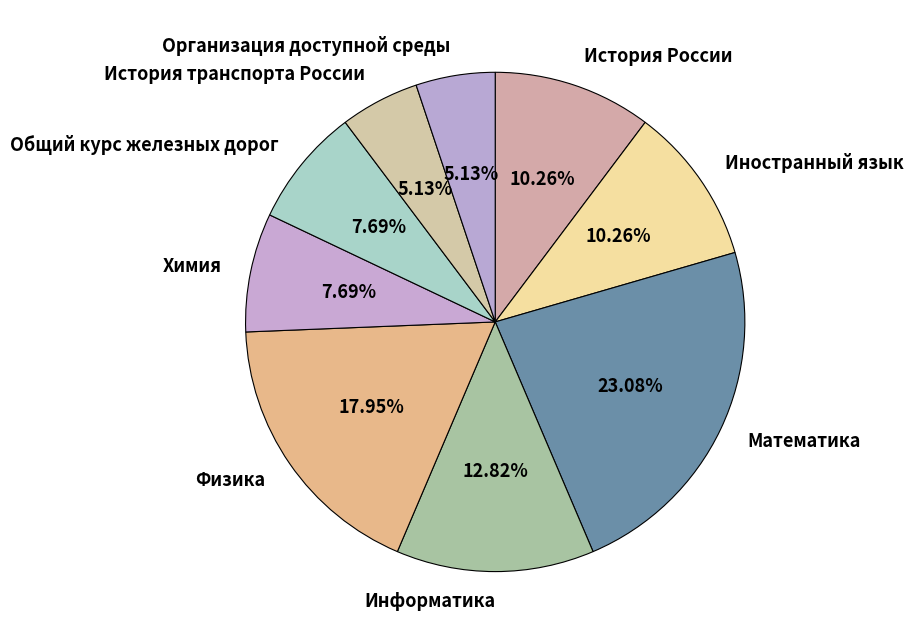

Approximately how many times larger is the value at Иностранный язык compared to Физика?

0.6